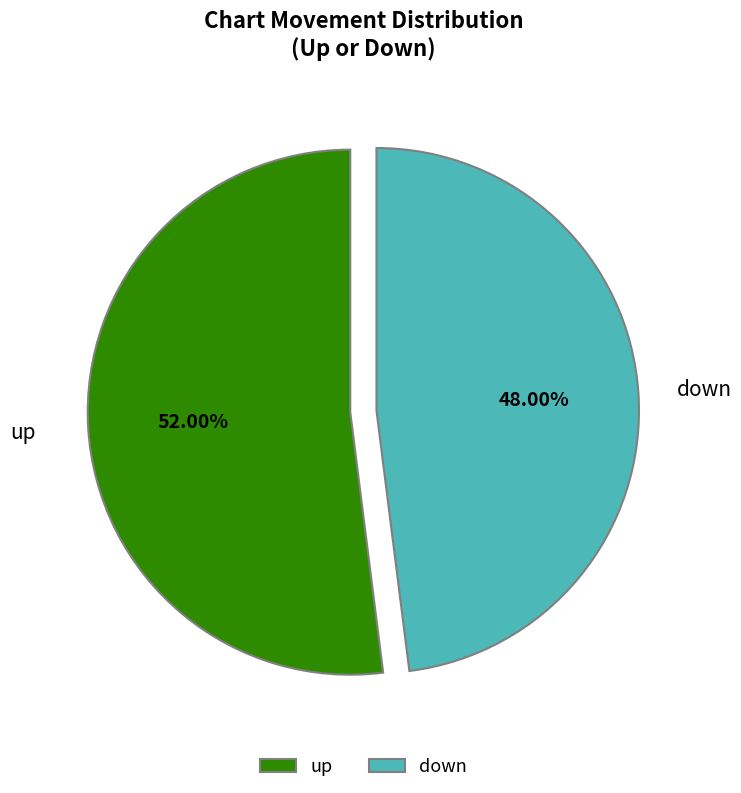

Is the sum of down and up greater than half?

Yes